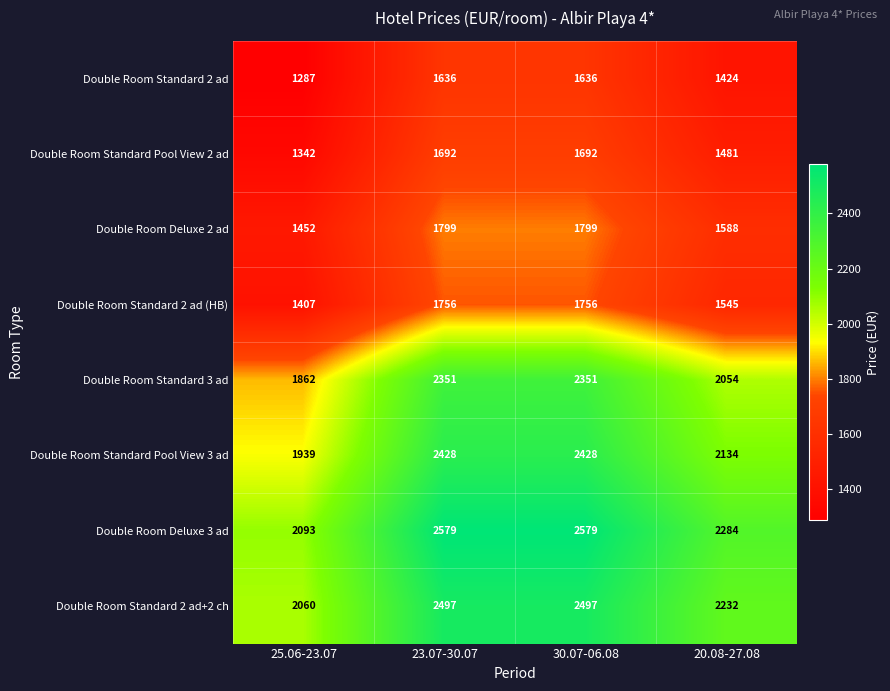

What is the greatest value displayed?

2579